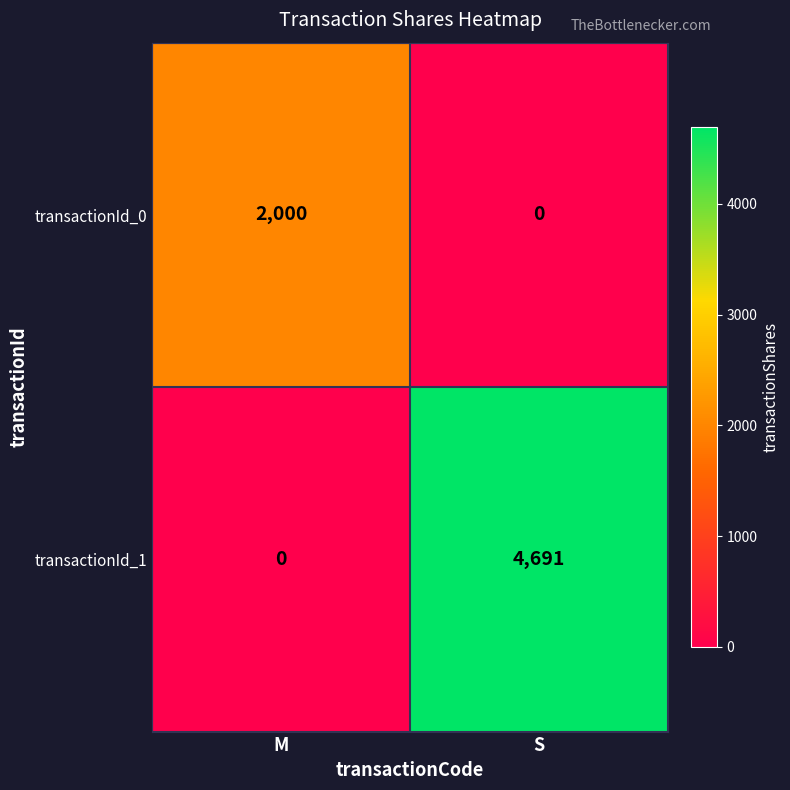

At M, list the series in order from largest to smallest.

transactionId_0, transactionId_1